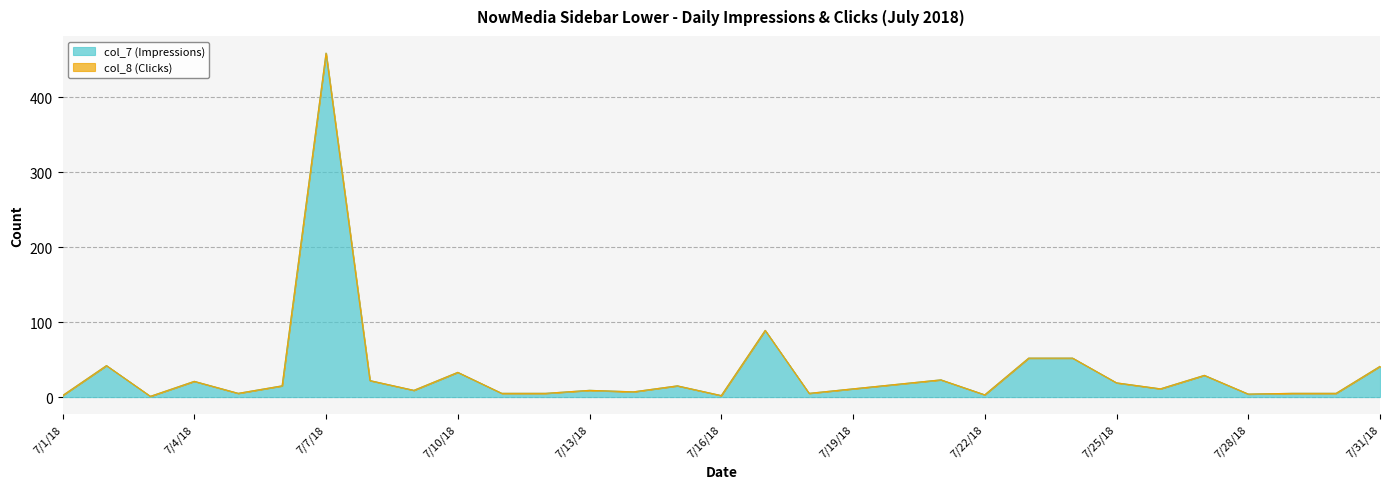

What is the label of the 19th point from the right?

7/13/18